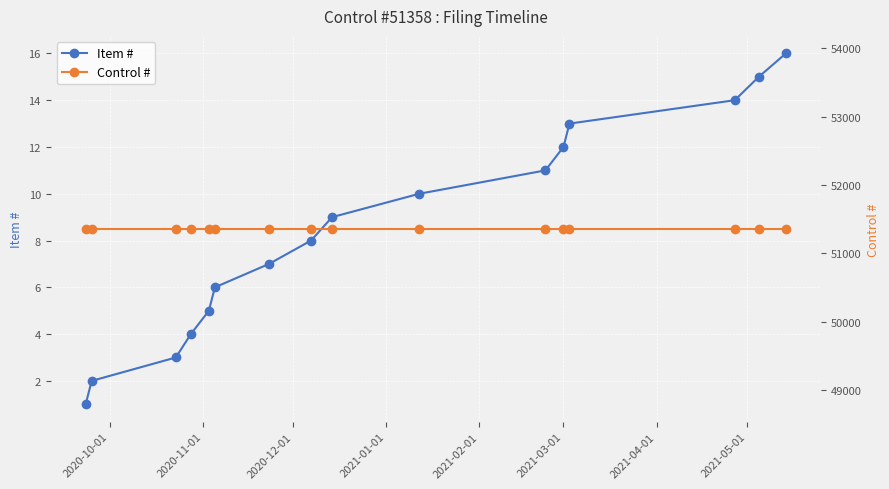

True or false: Control # and Item # intersect in this chart.

False